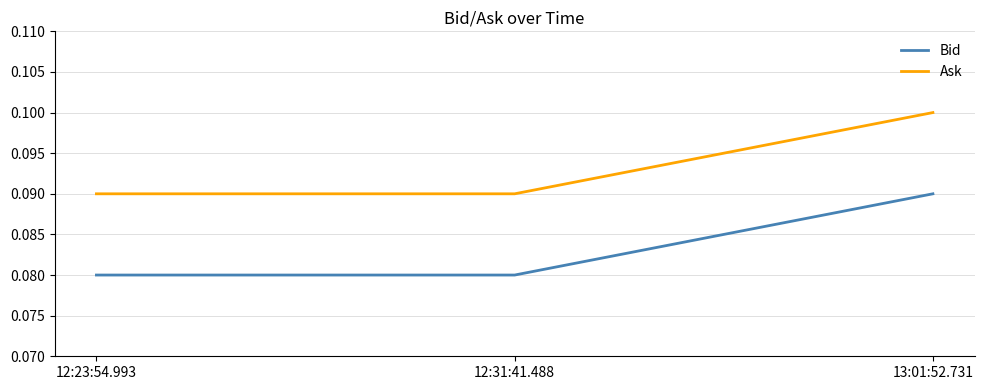

At which label does Ask reach its peak?

13:01:52.731